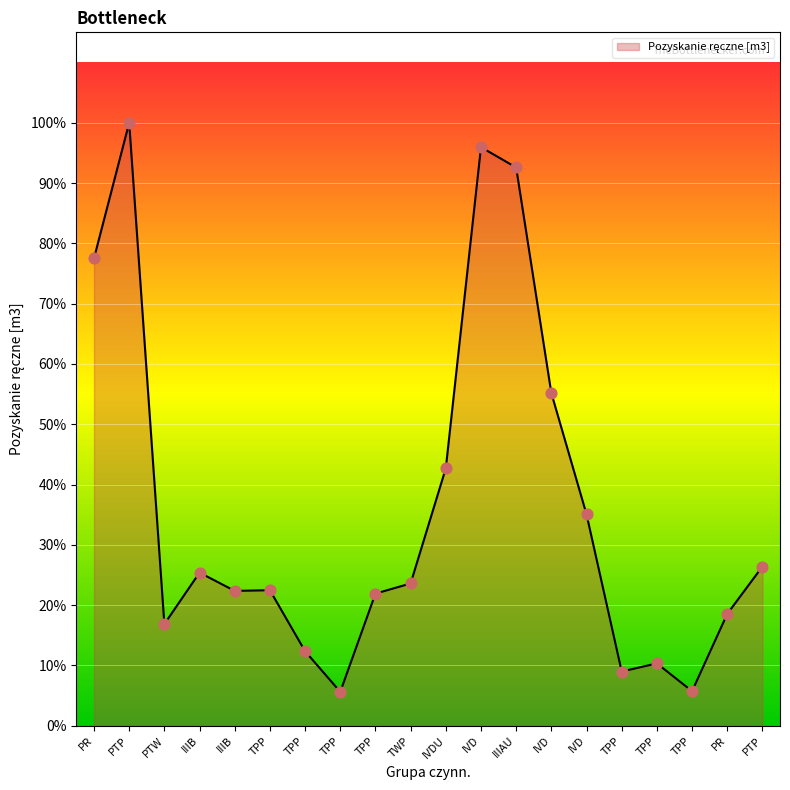

Between TPP and IVD, which is larger?

IVD